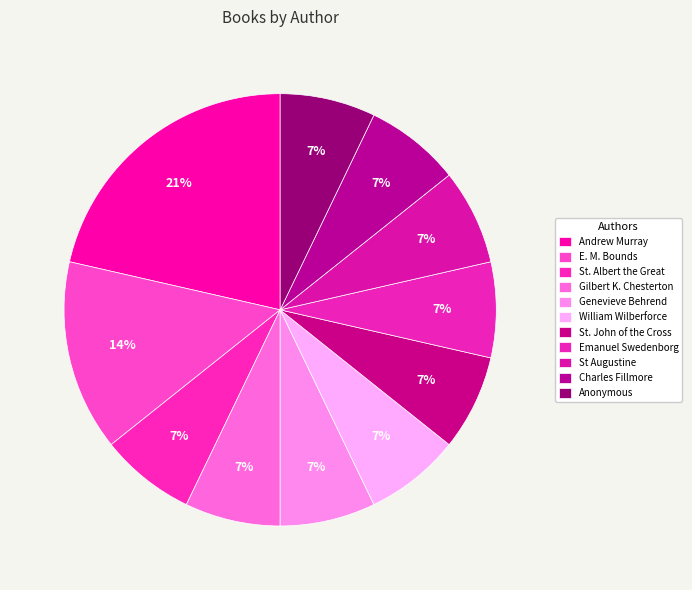

What is the smallest slice in the pie chart?

St. Albert the Great